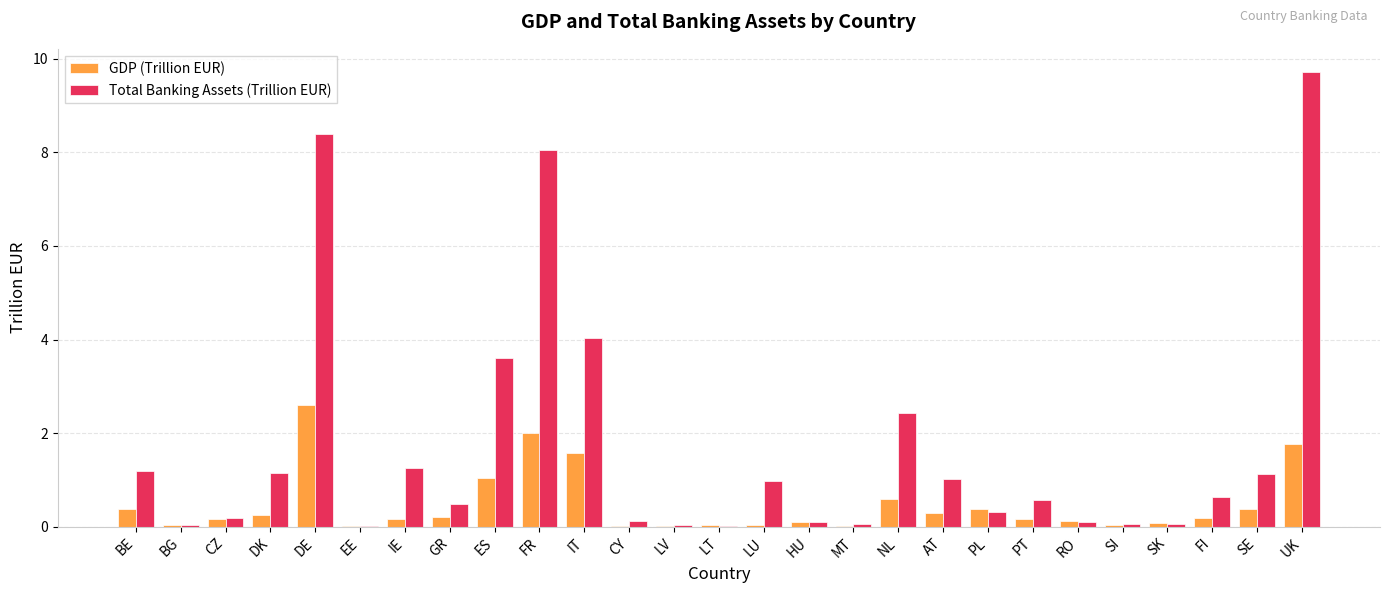

What is the total value across all series at NL?

3.0